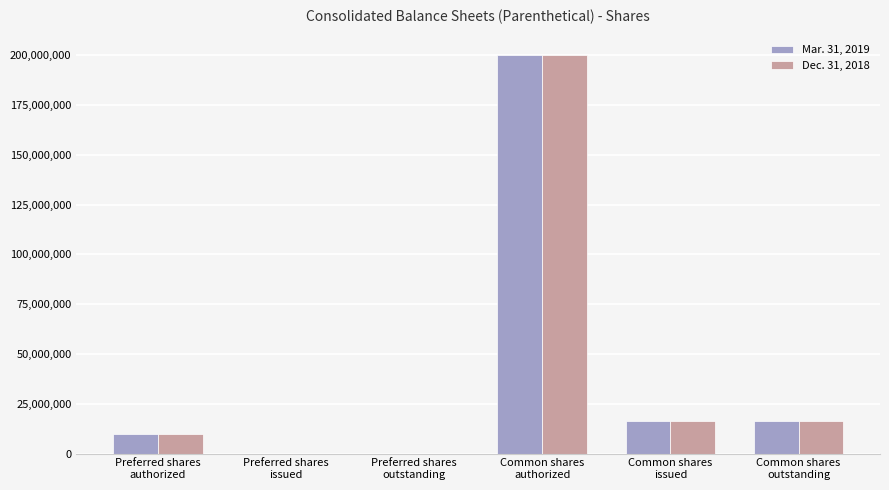

How many groups of bars are there?

6